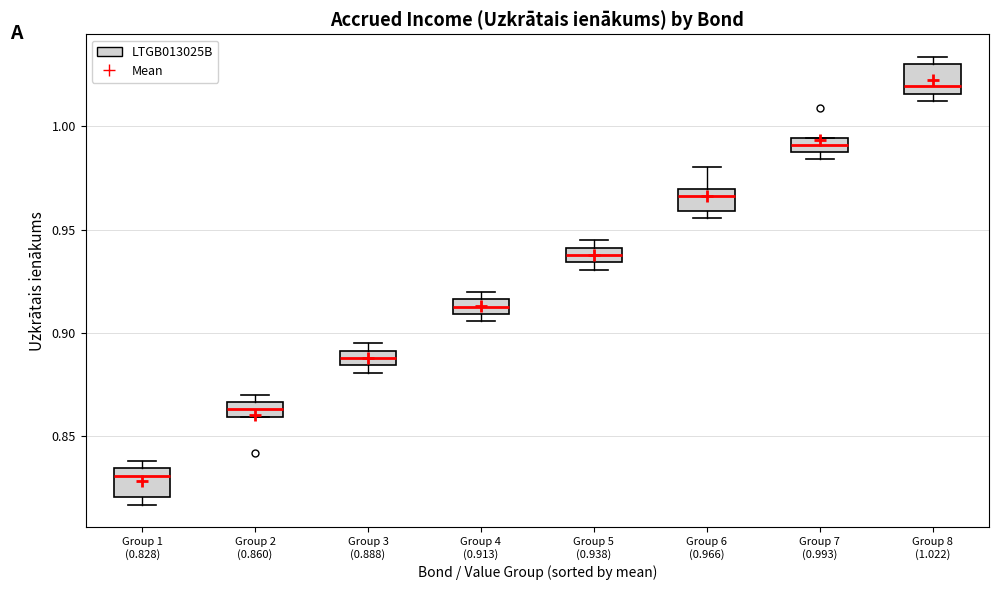

Which box's median line is the highest?

Group 8 (1.022)